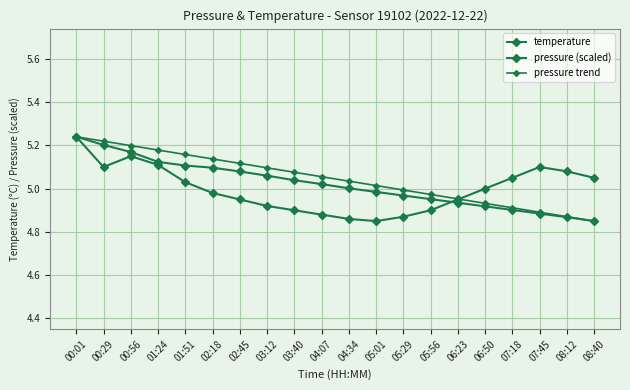

Is this an area chart (filled region under the line)?

No